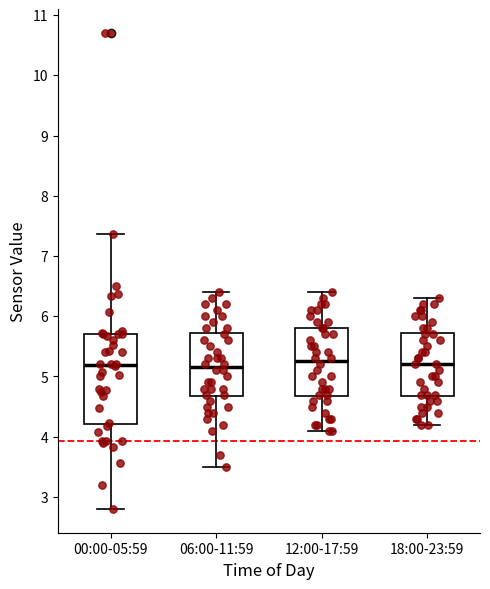

Reading left to right, read every box against the y-axis: the position of its median line, the range the box covers, and the ends of its whiskers. The values are not printed on the chart, so give them approximately, as read against the axis.

00:00-05:59: median 5.2, box 4.2 to 5.7, whiskers 2.8 to 7.4
06:00-11:59: median 5.2, box 4.7 to 5.7, whiskers 3.5 to 6.4
12:00-17:59: median 5.3, box 4.7 to 5.8, whiskers 4.1 to 6.4
18:00-23:59: median 5.2, box 4.7 to 5.7, whiskers 4.2 to 6.3